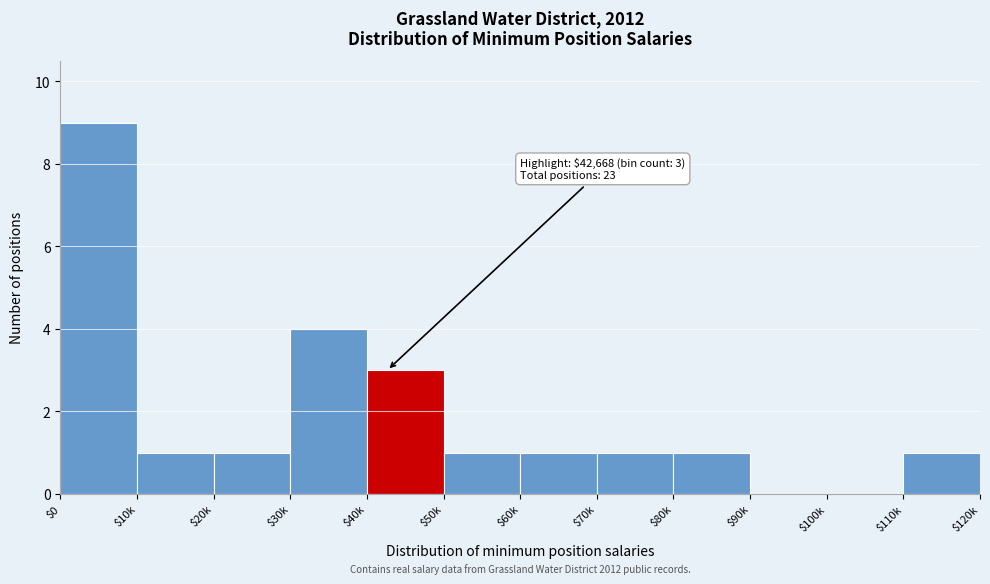

The chart shows a value of 1 at $40k. True or false?

False